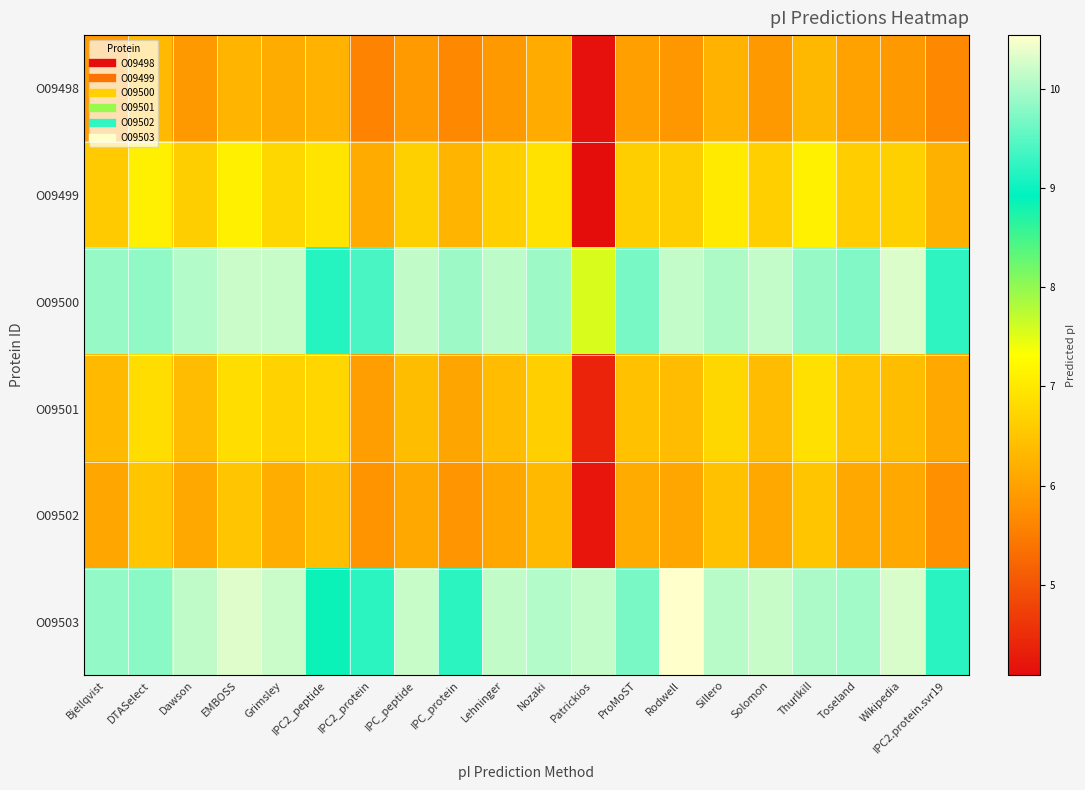

Reading right to left, extract all data points from this chart.

O09498: IPC2.protein.svr19=5.7	Wikipedia=5.9	Toseland=6.0	Thurlkill=6.3	Solomon=5.9	Sillero=6.2	Rodwell=5.9	ProMoST=6.0	Patrickios=4.2	Nozaki=6.1	Lehninger=5.9	IPC_protein=5.7	IPC_peptide=5.9	IPC2_protein=5.6	IPC2_peptide=6.2	Grimsley=6.2	EMBOSS=6.3	Dawson=5.9	DTASelect=6.3	Bjellqvist=5.9
O09499: IPC2.protein.svr19=6.2	Wikipedia=6.7	Toseland=6.6	Thurlkill=7.1	Solomon=6.6	Sillero=7.0	Rodwell=6.6	ProMoST=6.6	Patrickios=4.1	Nozaki=6.9	Lehninger=6.6	IPC_protein=6.3	IPC_peptide=6.7	IPC2_protein=6.1	IPC2_peptide=6.9	Grimsley=6.8	EMBOSS=7.1	Dawson=6.6	DTASelect=7.1	Bjellqvist=6.6
O09500: IPC2.protein.svr19=9.2	Wikipedia=10.3	Toseland=9.7	Thurlkill=9.9	Solomon=10.2	Sillero=10.0	Rodwell=10.2	ProMoST=9.7	Patrickios=7.6	Nozaki=9.9	Lehninger=10.1	IPC_protein=9.9	IPC_peptide=10.1	IPC2_protein=9.4	IPC2_peptide=9.2	Grimsley=10.2	EMBOSS=10.2	Dawson=10.1	DTASelect=9.8	Bjellqvist=9.9
O09501: IPC2.protein.svr19=6.1	Wikipedia=6.4	Toseland=6.5	Thurlkill=6.9	Solomon=6.4	Sillero=6.8	Rodwell=6.4	ProMoST=6.5	Patrickios=4.4	Nozaki=6.6	Lehninger=6.4	IPC_protein=6.1	IPC_peptide=6.4	IPC2_protein=6.0	IPC2_peptide=6.7	Grimsley=6.7	EMBOSS=6.8	Dawson=6.4	DTASelect=6.8	Bjellqvist=6.4
O09502: IPC2.protein.svr19=5.8	Wikipedia=6.1	Toseland=6.1	Thurlkill=6.5	Solomon=6.1	Sillero=6.5	Rodwell=6.1	ProMoST=6.1	Patrickios=4.2	Nozaki=6.4	Lehninger=6.1	IPC_protein=5.8	IPC_peptide=6.1	IPC2_protein=5.8	IPC2_peptide=6.4	Grimsley=6.2	EMBOSS=6.5	Dawson=6.1	DTASelect=6.5	Bjellqvist=6.1
O09503: IPC2.protein.svr19=9.2	Wikipedia=10.3	Toseland=9.9	Thurlkill=10.0	Solomon=10.2	Sillero=10.1	Rodwell=10.5	ProMoST=9.7	Patrickios=10.2	Nozaki=10.1	Lehninger=10.1	IPC_protein=9.2	IPC_peptide=10.2	IPC2_protein=9.2	IPC2_peptide=8.9	Grimsley=10.2	EMBOSS=10.3	Dawson=10.1	DTASelect=9.8	Bjellqvist=9.9